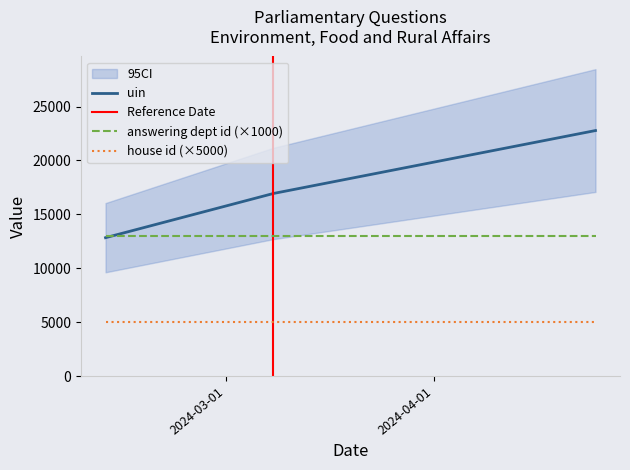

How many series are shown in this chart?

3